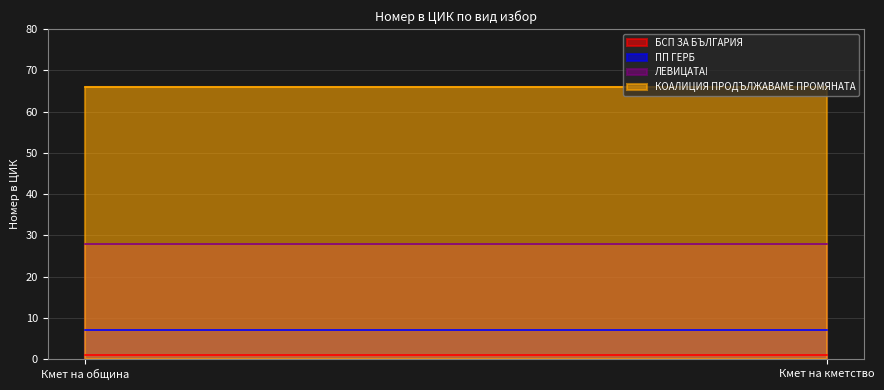

What is the maximum value for БСП ЗА БЪЛГАРИЯ?

1